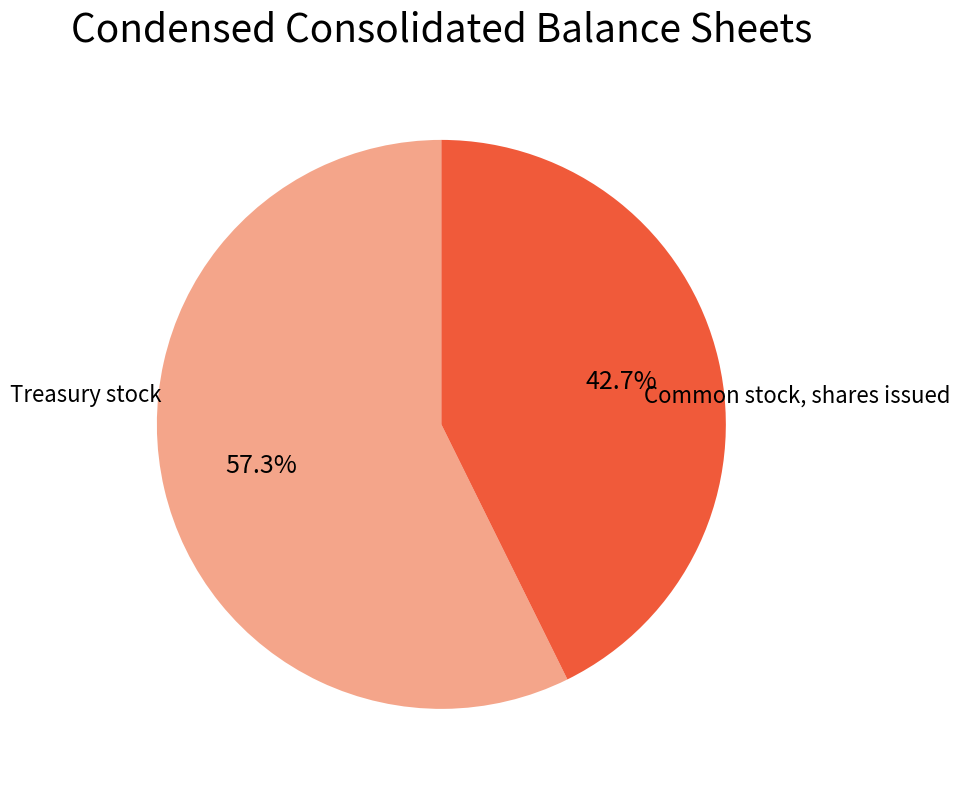

Does any single category account for the majority?

Yes